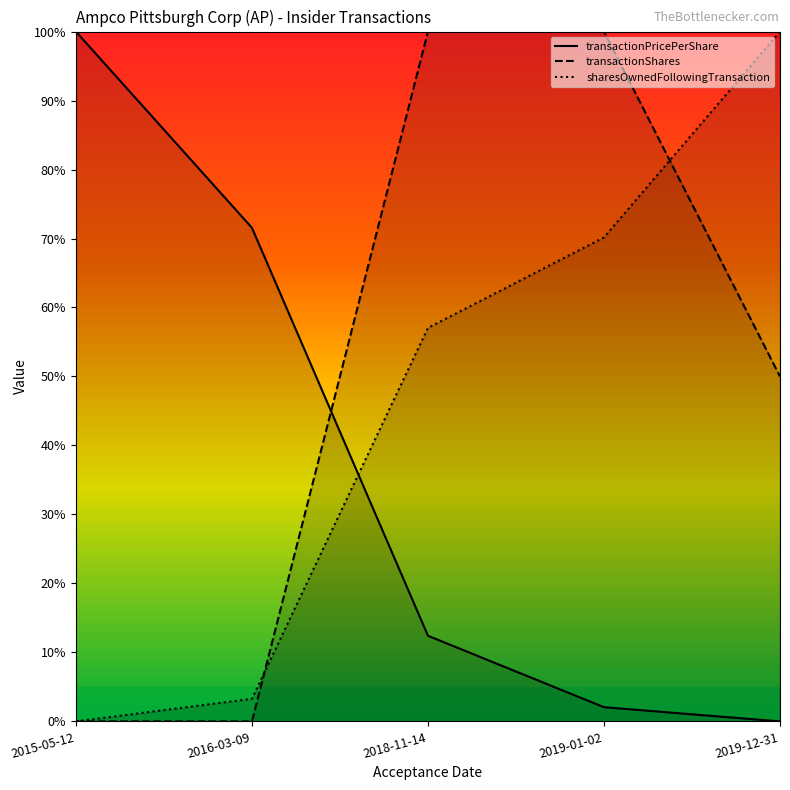

What is the total value across all series at 2016-03-09?

0.7